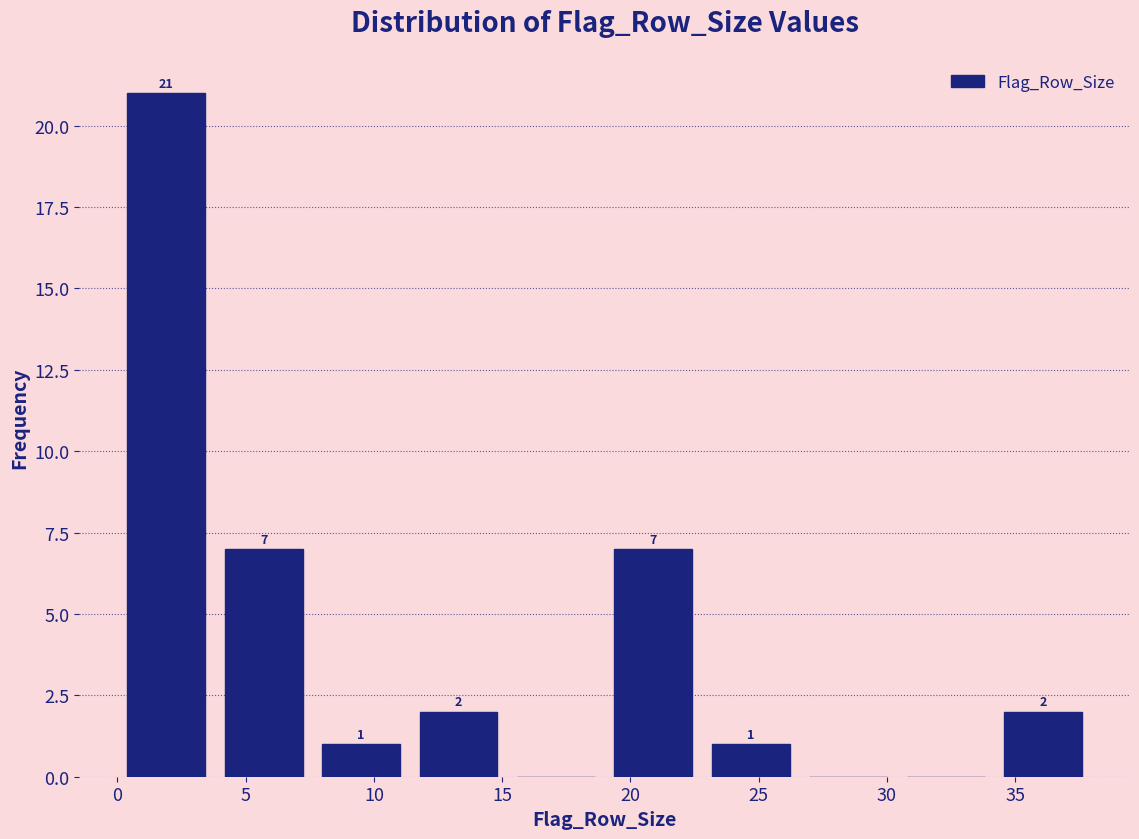

Over which range of the x-axis is the bar tallest?

0.0 to 3.8